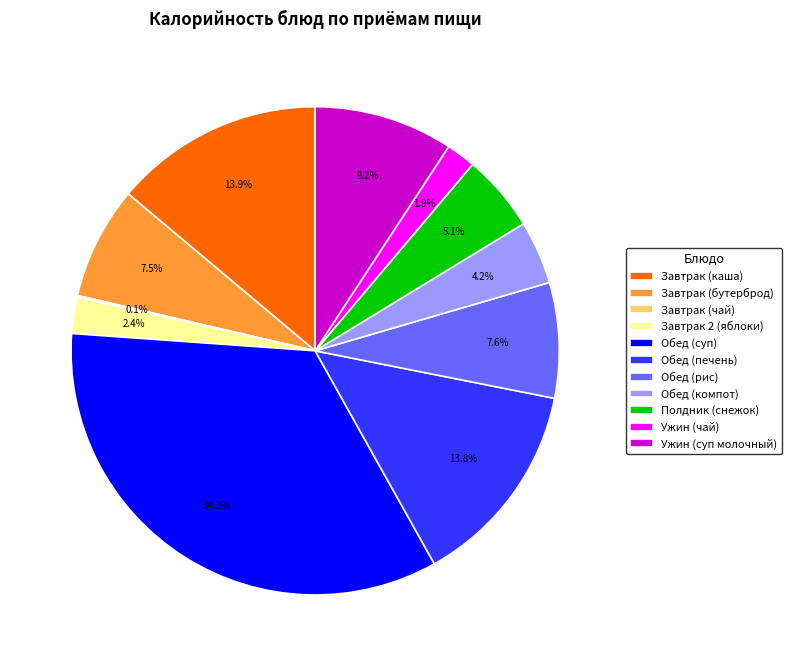

What portion of the pie excludes Завтрак (бутерброд)?

92.5%